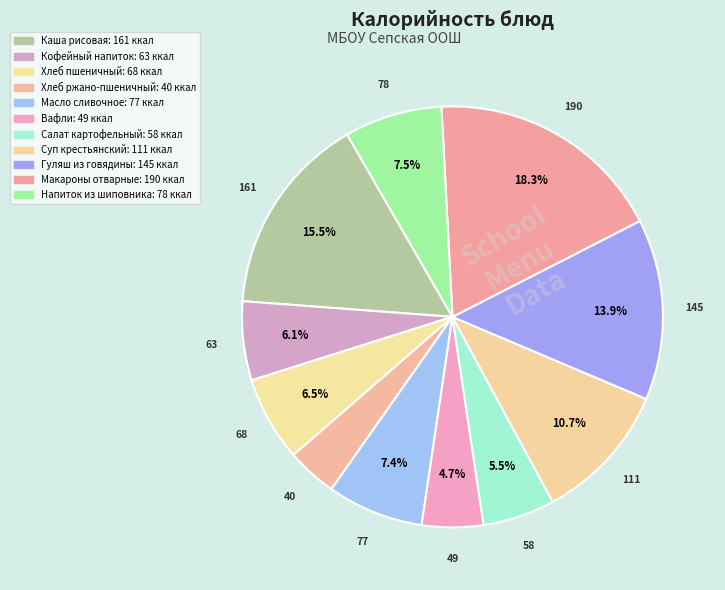

To the nearest percent, what portion does Вафли represent?

5%